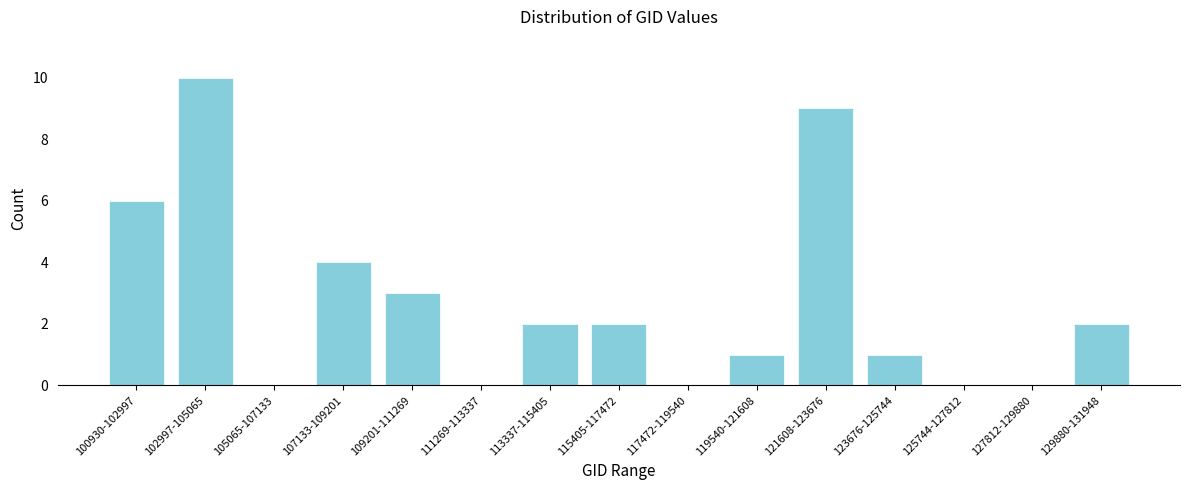

Reading left to right, extract all data points from this chart.

100930-102997=6	102997-105065=10	105065-107133=0	107133-109201=4	109201-111269=3	111269-113337=0	113337-115405=2	115405-117472=2	117472-119540=0	119540-121608=1	121608-123676=9	123676-125744=1	125744-127812=0	127812-129880=0	129880-131948=2